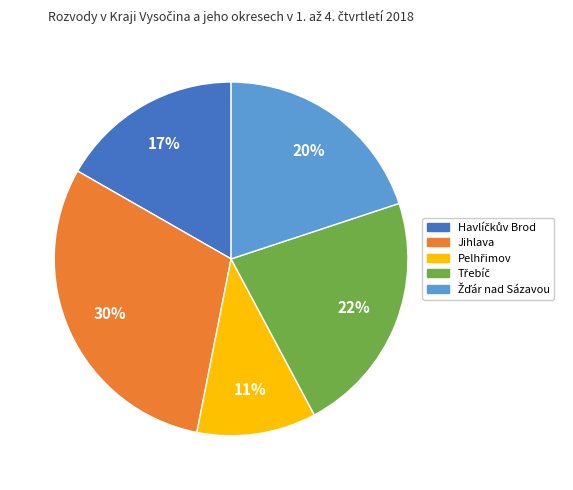

To the nearest percent, what is the average slice percentage?

20%